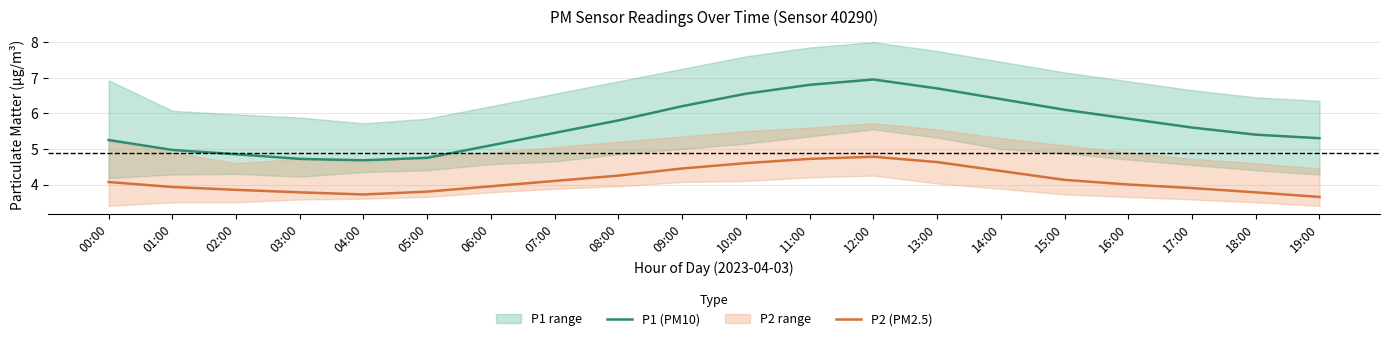

Between 00:00 and 15:00, which series saw the biggest shift?

P1 (PM10)